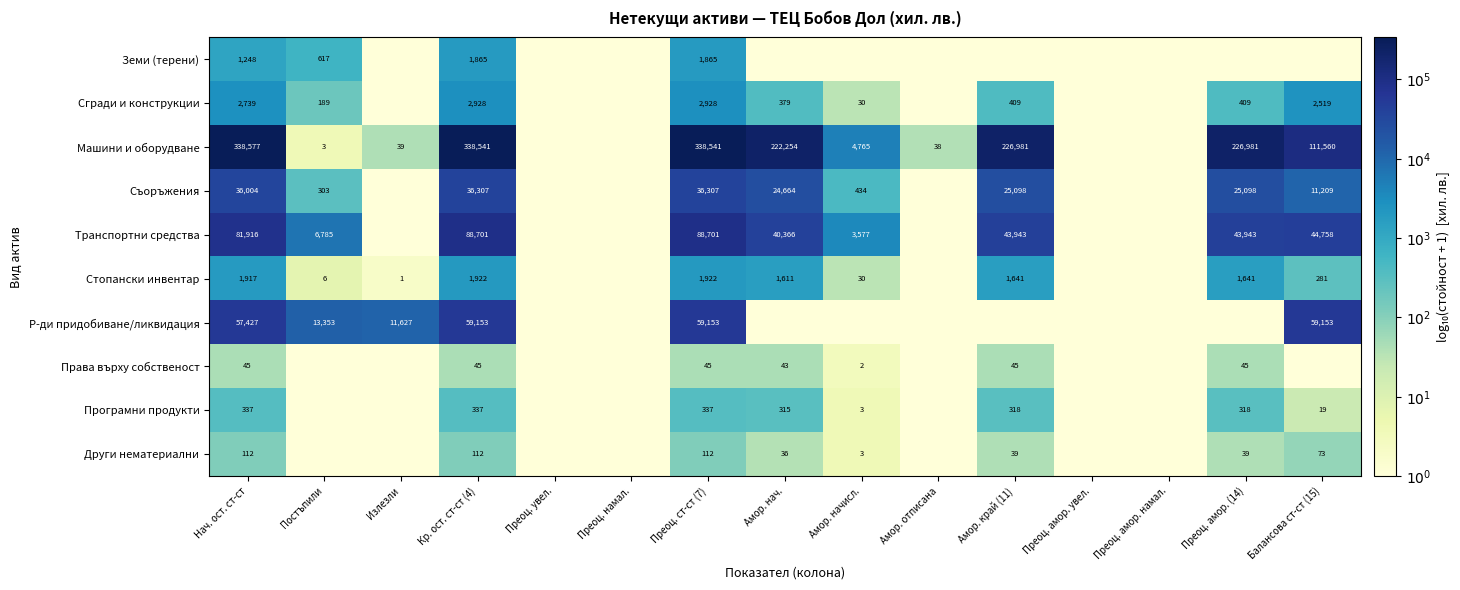

The value of Машини и оборудване at Нач. ост. ст-ст is 338577. True or false?

True